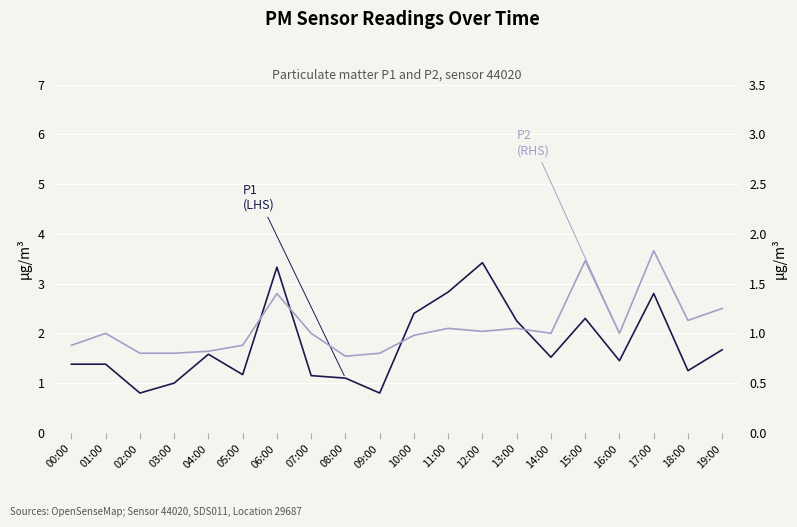

Reading left to right, list all the values displayed in this chart.

P1 (LHS): 1.4	1.4	0.8	1.0	1.6	1.2	3.3	1.1	1.1	0.8	2.4	2.8	3.4	2.2	1.5	2.3	1.4	2.8	1.2	1.7
P2 (RHS): 0.9	1.0	0.8	0.8	0.8	0.9	1.4	1.0	0.8	0.8	1.0	1.1	1.0	1.1	1.0	1.7	1.0	1.8	1.1	1.2